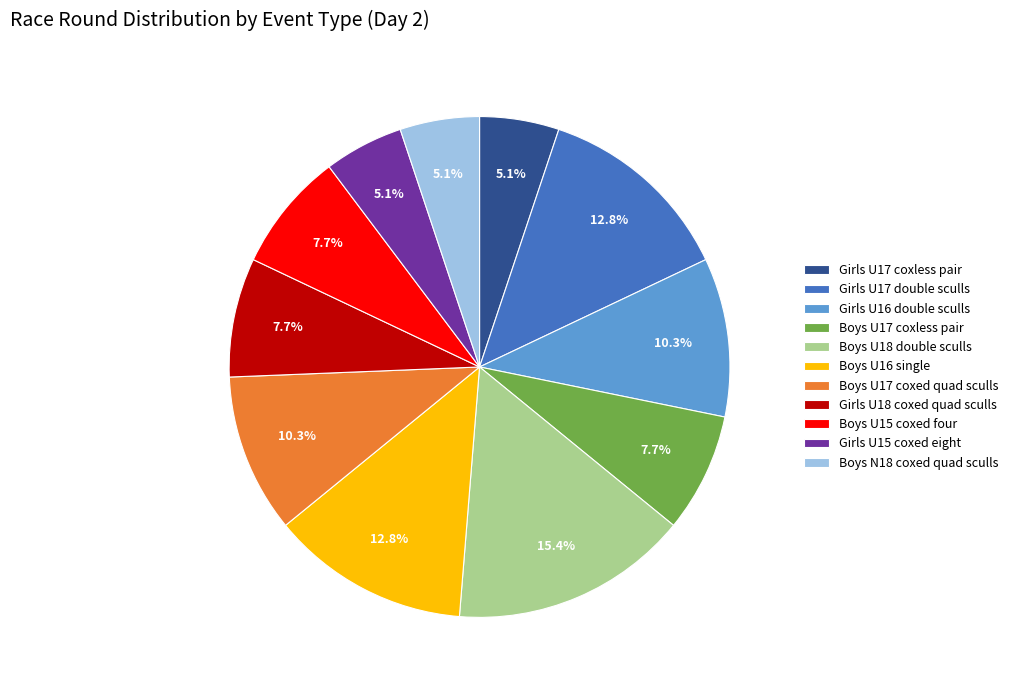

Combined, what portion of the pie is Girls U17 double sculls and Boys N18 coxed quad sculls?

17.9%